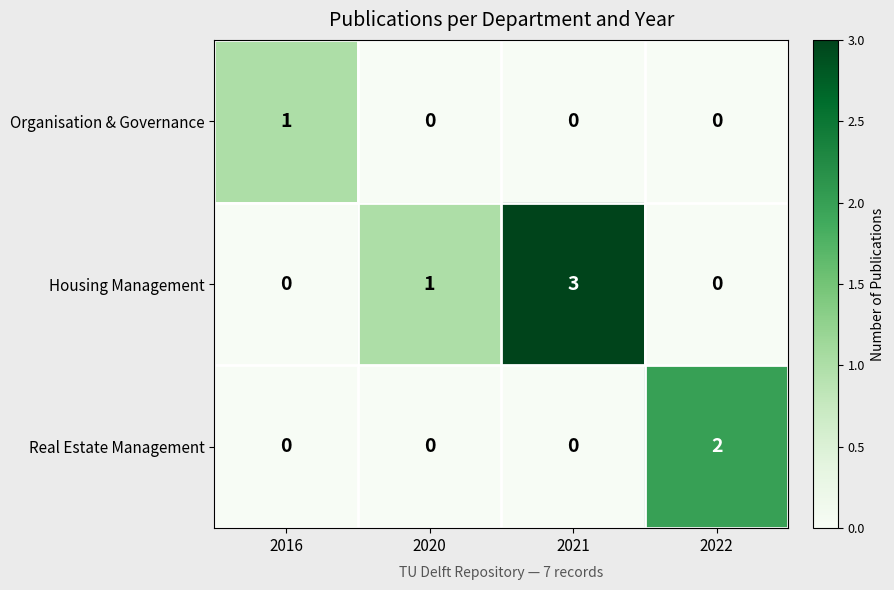

Between 2016 and 2021, which series saw the biggest shift?

Housing Management